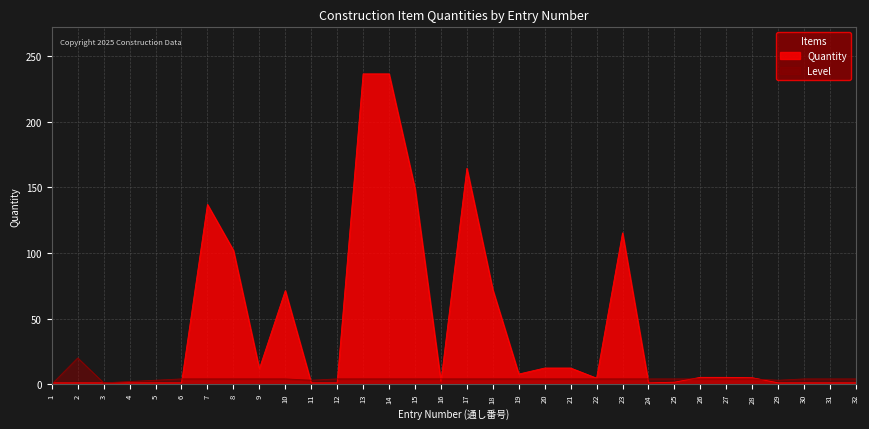

True or false: Quantity and Level intersect in this chart.

True